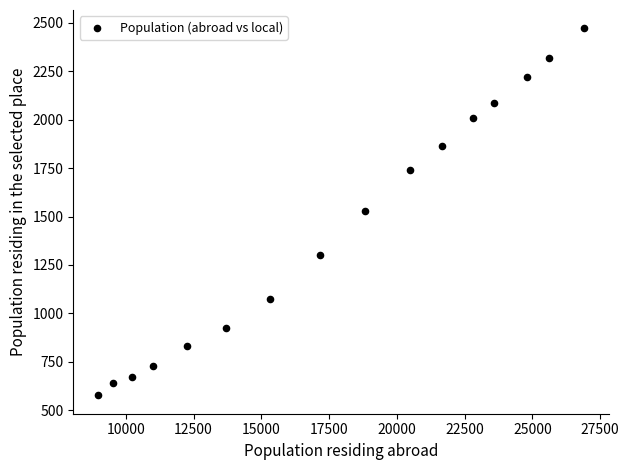

What is the range of X values (max minus min)?

17960